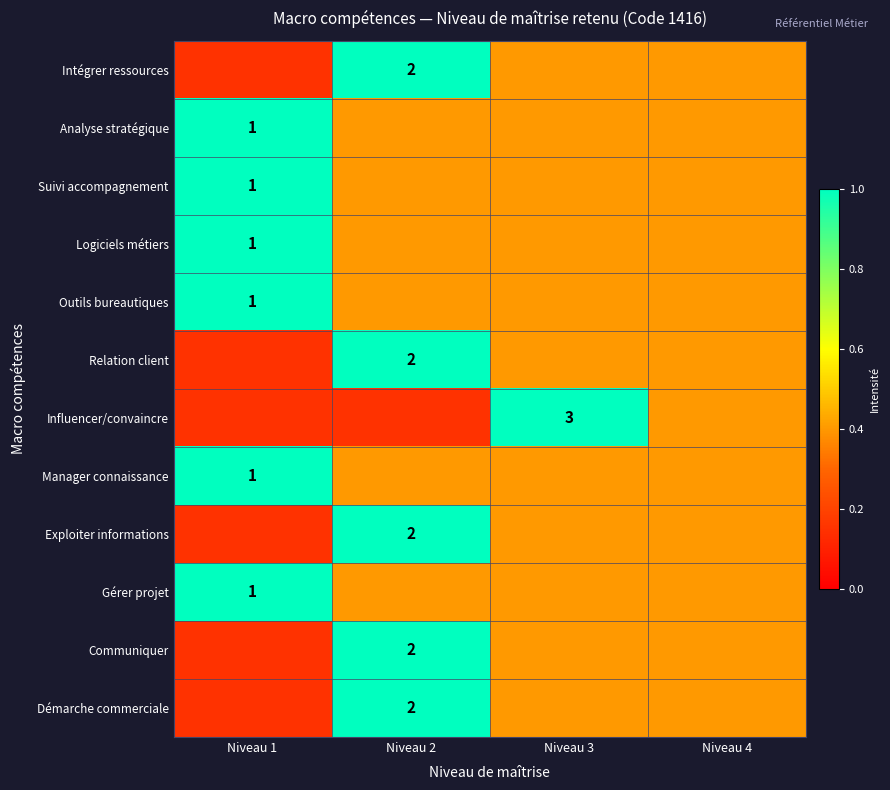

At which category is the sum across all series the highest?

Niveau 2